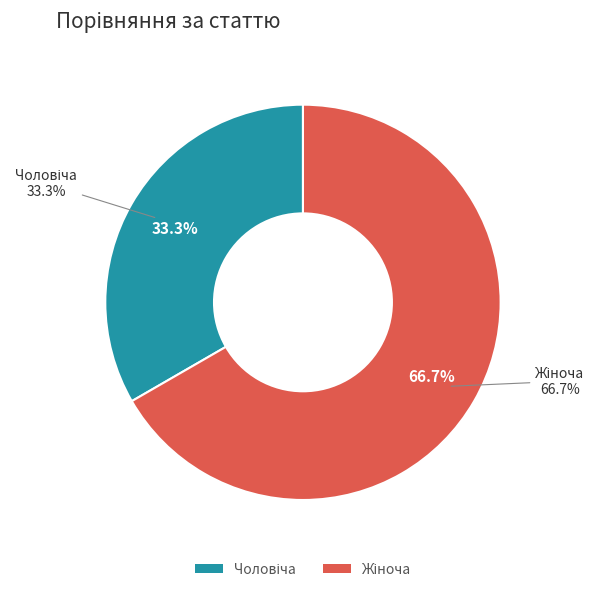

What is the total percentage of Чоловіча and Жіноча?

100.0%